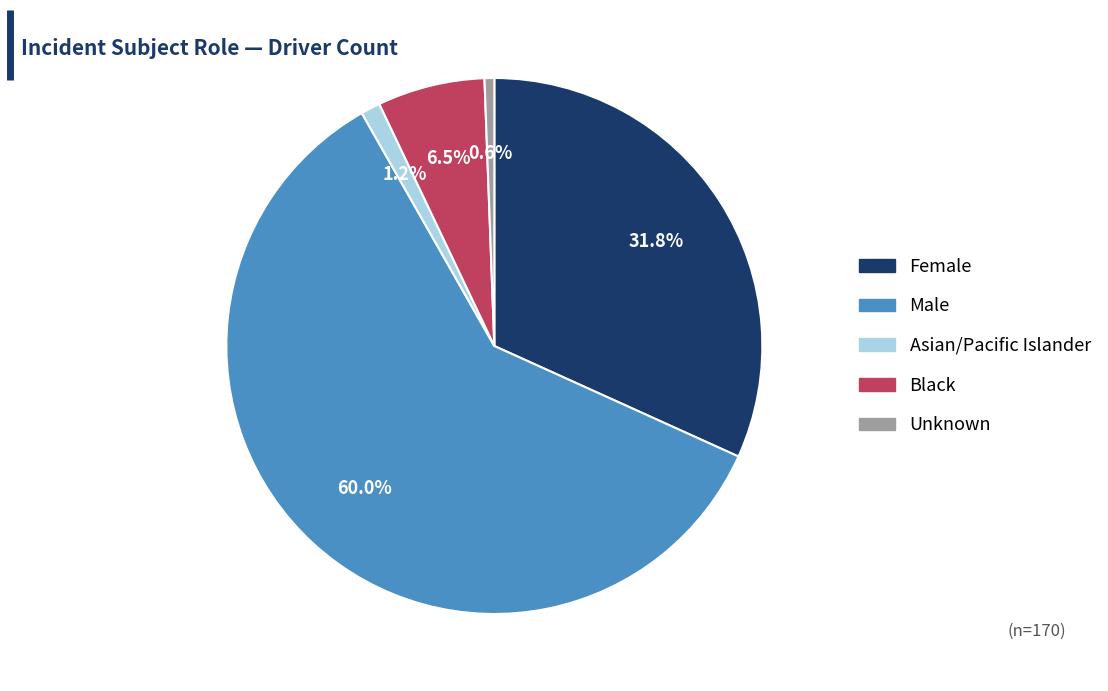

Does any single category account for the majority?

Yes